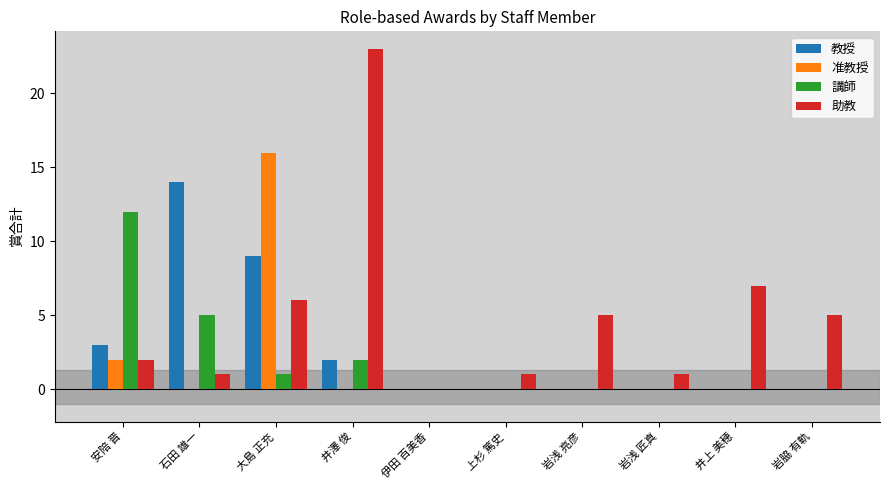

What is the sum of the 教授 values at 岩脇 有軌 and 安陪 晋?

3